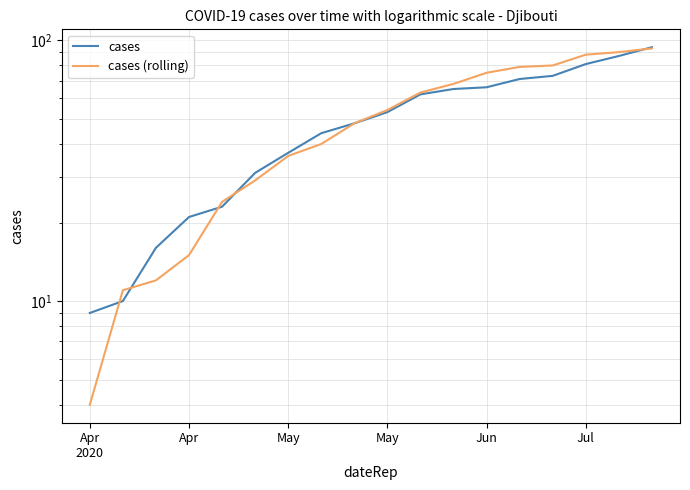

The value of cases (rolling) at 13 is 120. True or false?

False